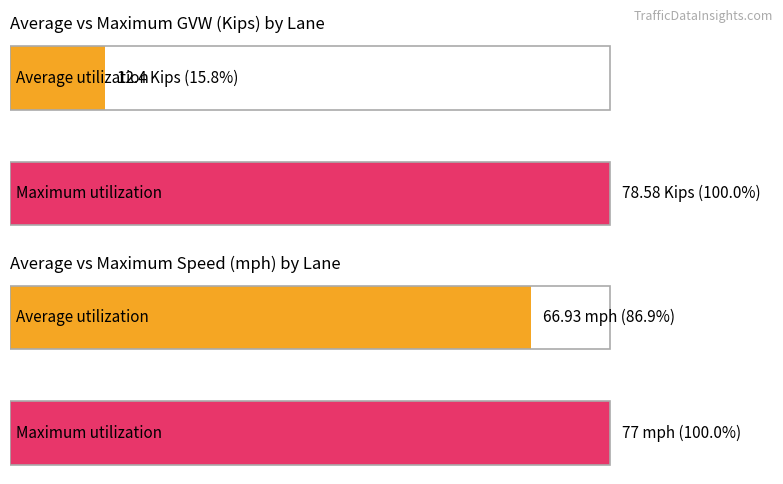

How many bars are there in each group?

2